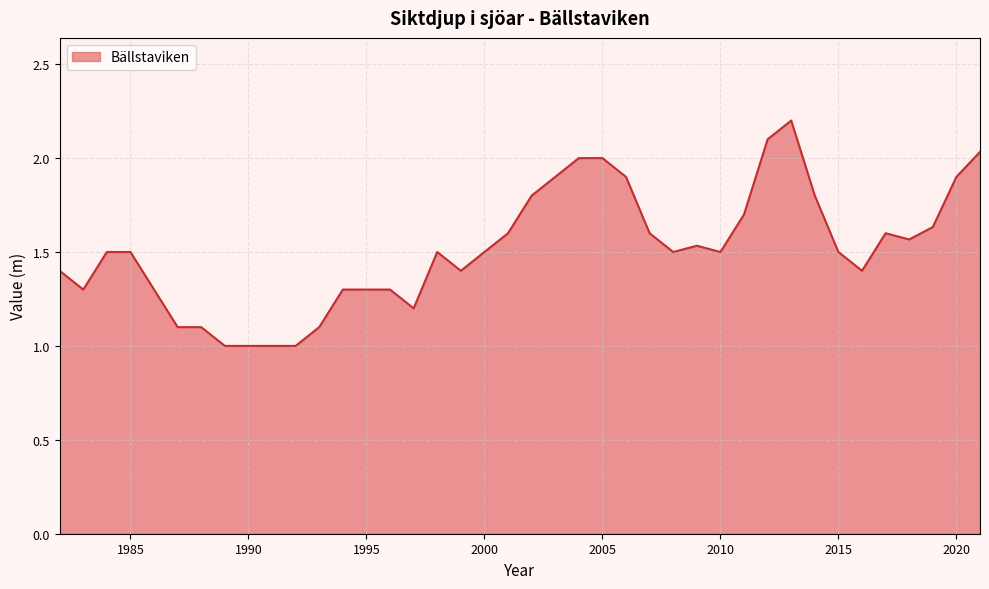

What is the minimum value shown in the chart?

1.0